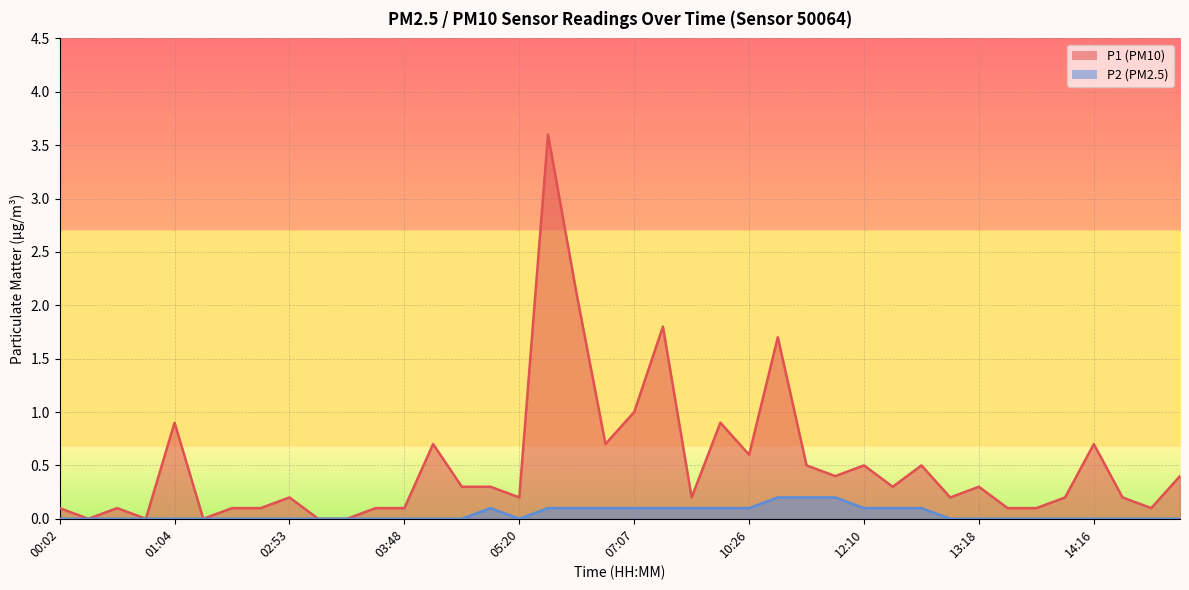

At which category does P2 reach its first local valley?

05:20